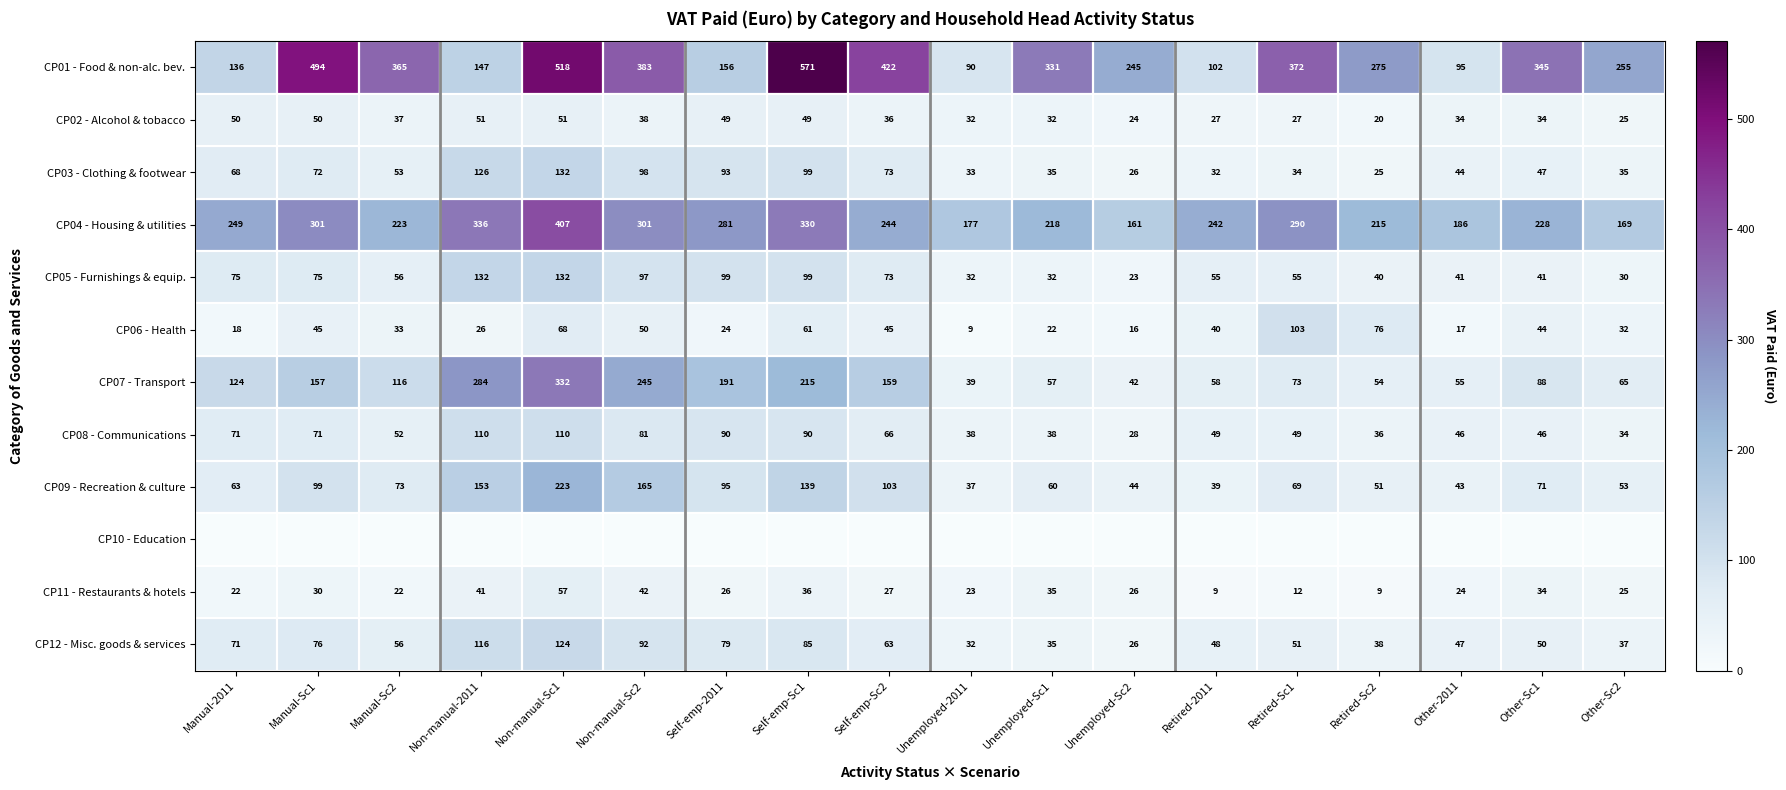

What is the difference between the maximum and minimum values in the CP11 - Restaurants & hotels series?

48